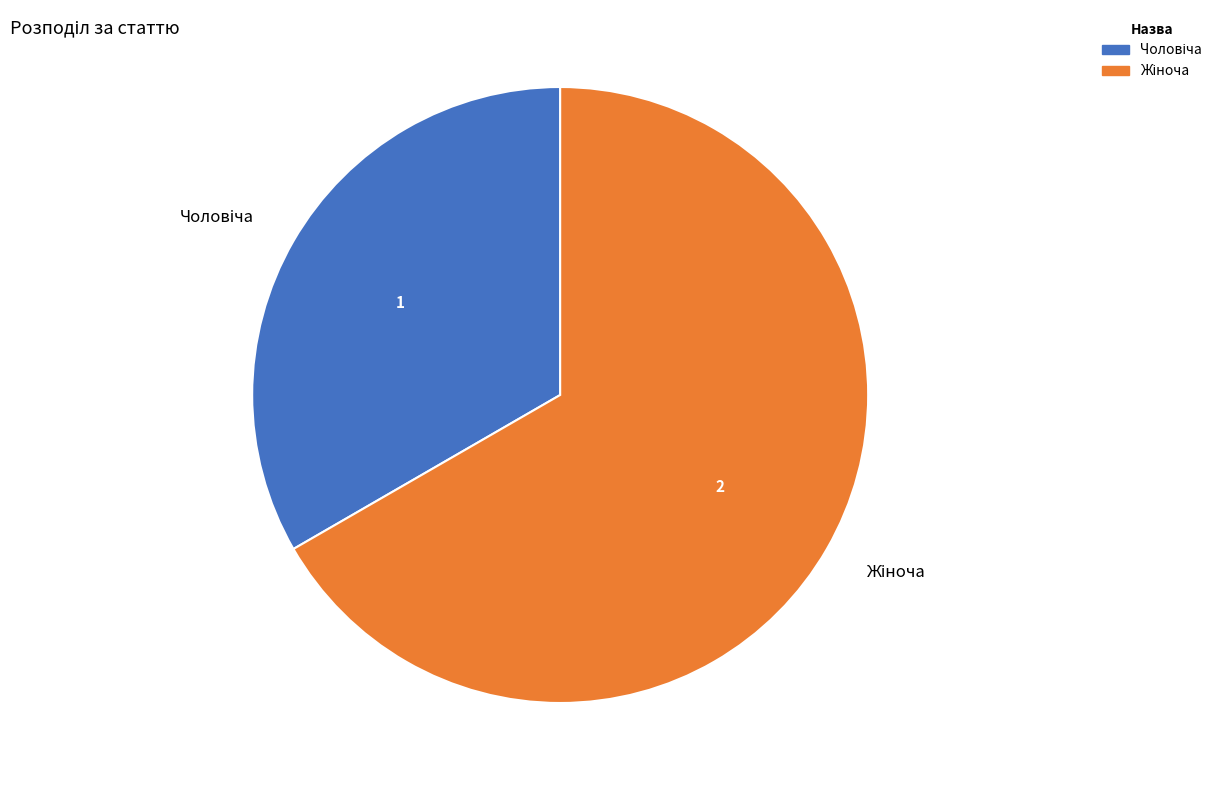

How many segments does this pie chart have?

2